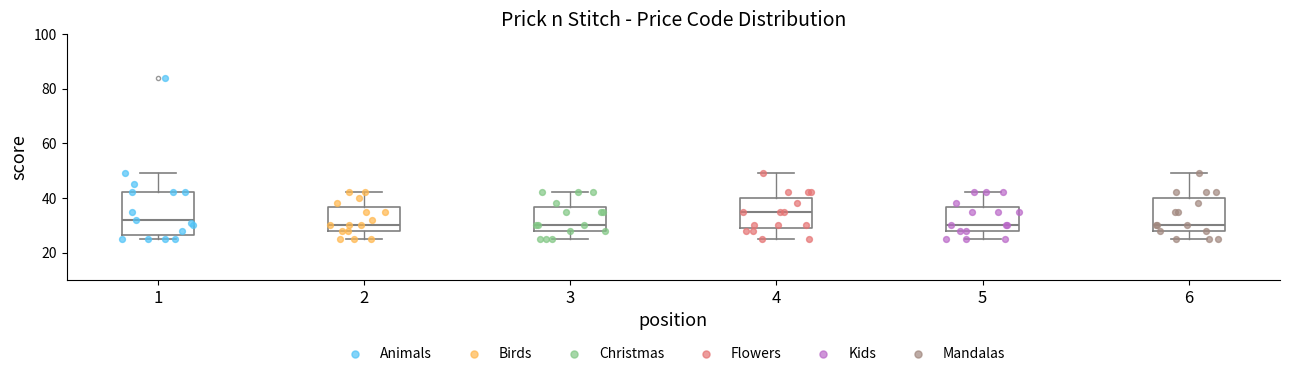

Reading left to right, read every box against the y-axis: the position of its median line, the range the box covers, and the ends of its whiskers. The values are not printed on the chart, so give them approximately, as read against the axis.

1: median 32, box 26 to 42, whiskers 26 (just below the box's lower edge) to 50
2: median 30, box 28 to 36, whiskers 26 to 42
3: median 30, box 28 to 36, whiskers 26 to 42
4: median 36, box 30 to 40, whiskers 26 to 50
5: median 30, box 28 to 36, whiskers 26 to 42
6: median 30, box 28 to 40, whiskers 26 to 50